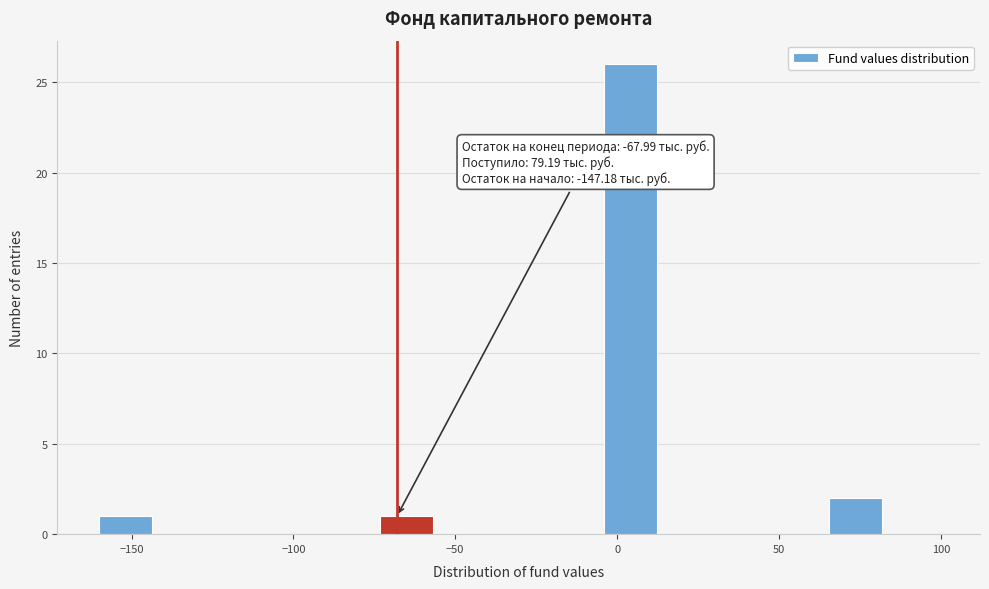

Read against the x-axis, roughly where is the centre of the tallest bar?

5